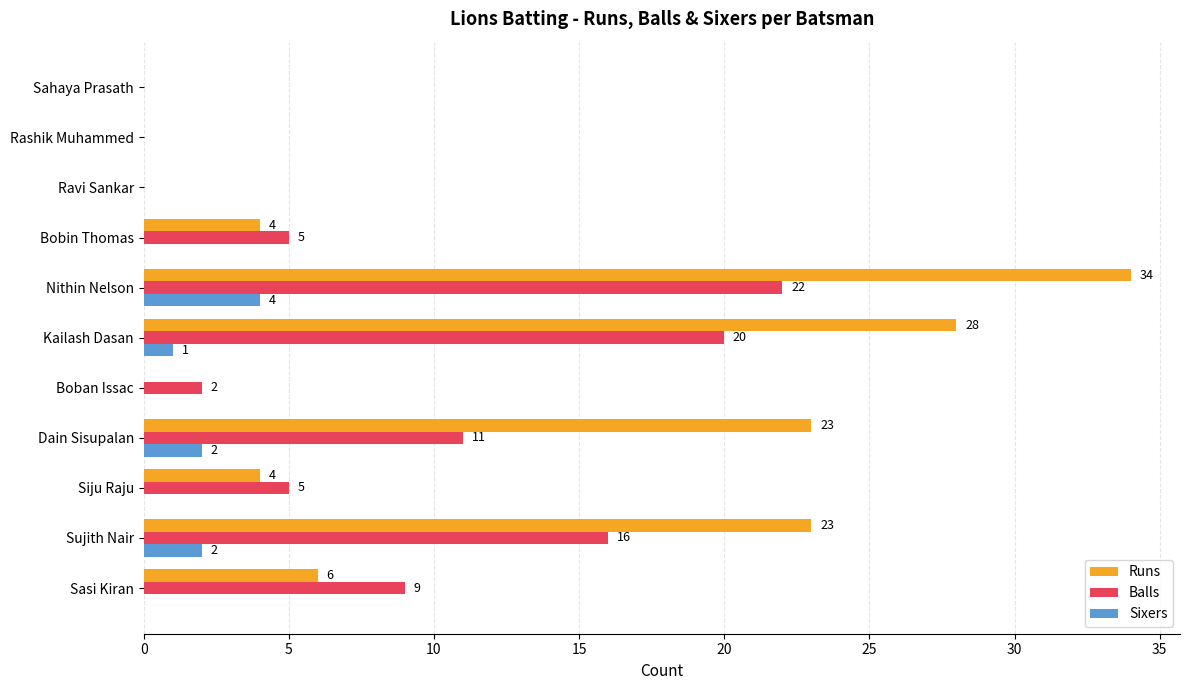

Between Sasi Kiran and Dain Sisupalan, which series saw the biggest shift?

Runs